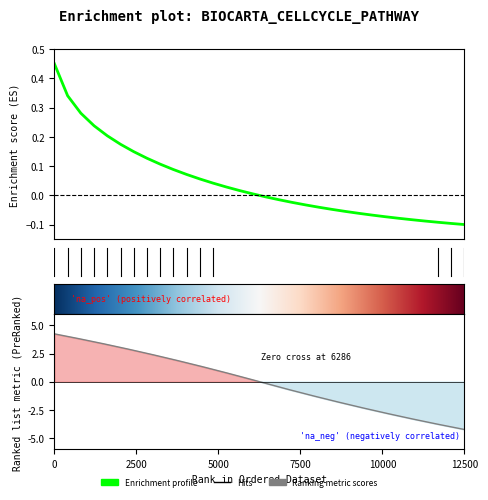

How many values are below zero?

16